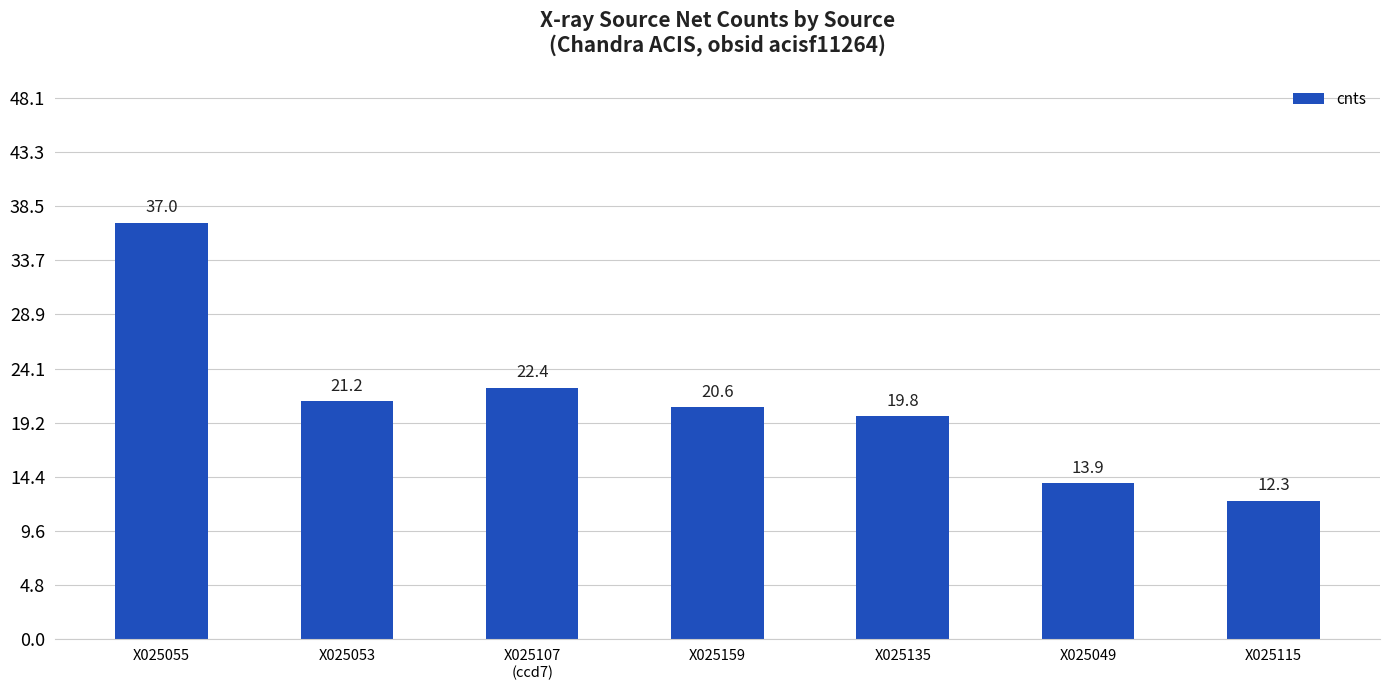

How many bars are there in total?

7